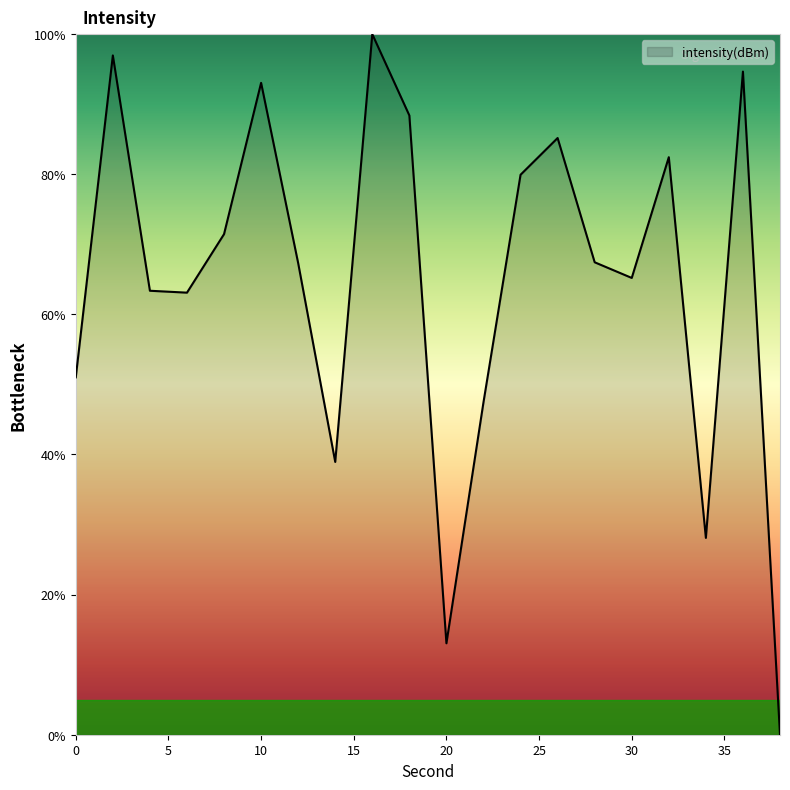

What is the maximum value shown in the chart?

100.0